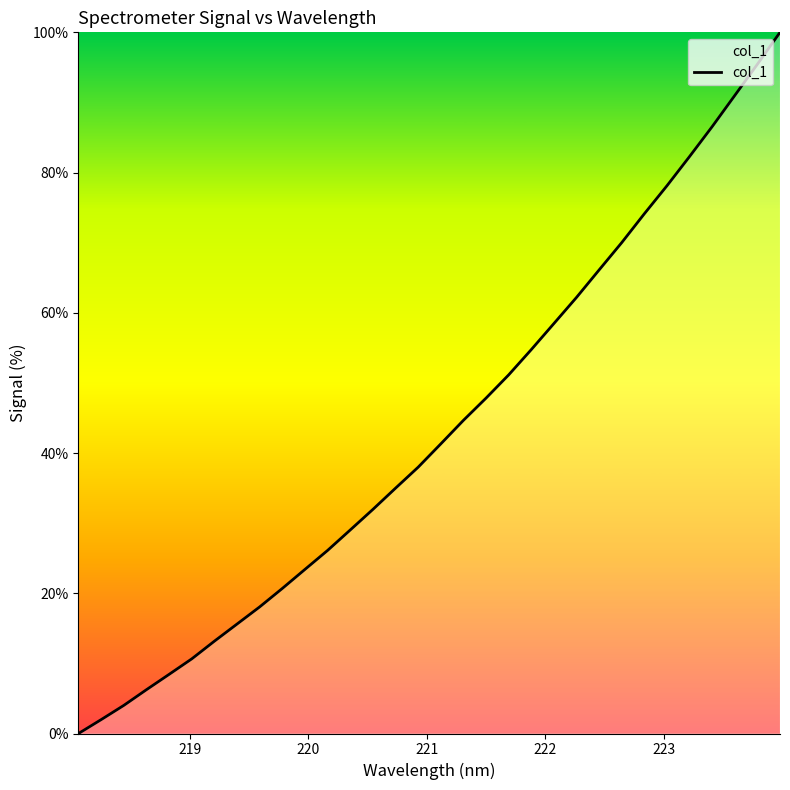

Reading right to left, list all the values displayed in this chart.

100.0	95.4	91.0	86.6	82.3	78.1	74.1	70.0	66.1	62.2	58.5	54.8	51.1	47.8	44.7	41.3	38.0	35.0	32.0	29.0	26.1	23.4	20.7	18.1	15.6	13.2	10.6	8.4	6.2	4.0	2.0	0.0